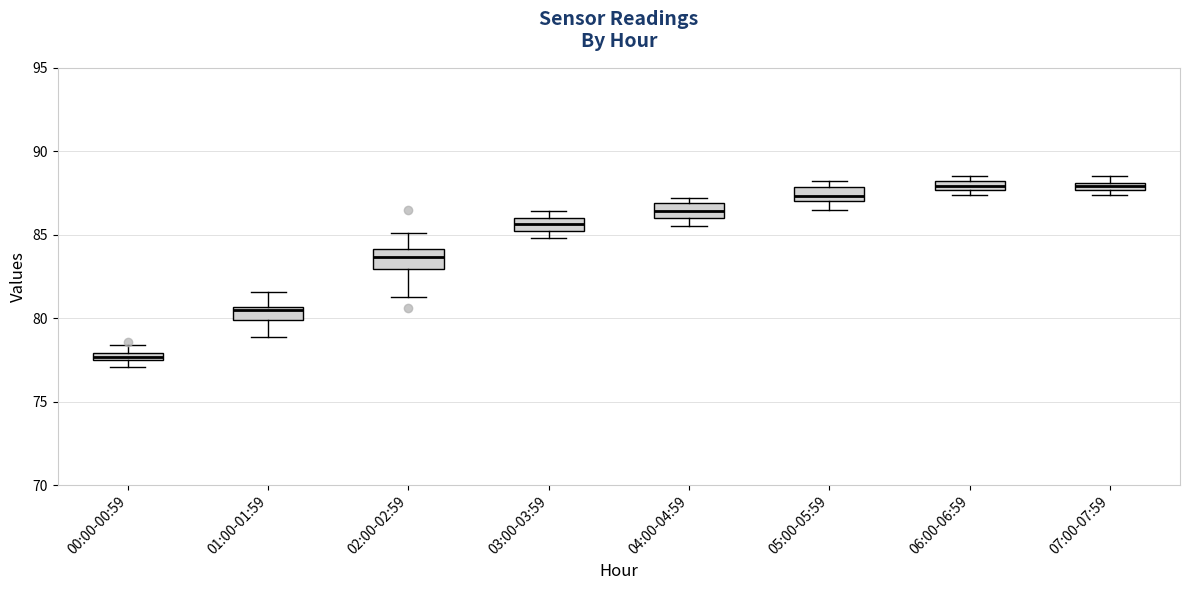

Where is the upper edge of the box for 07:00-07:59 on the y-axis? The values are not printed on the chart, so give them approximately, as read against the axis.

88.0